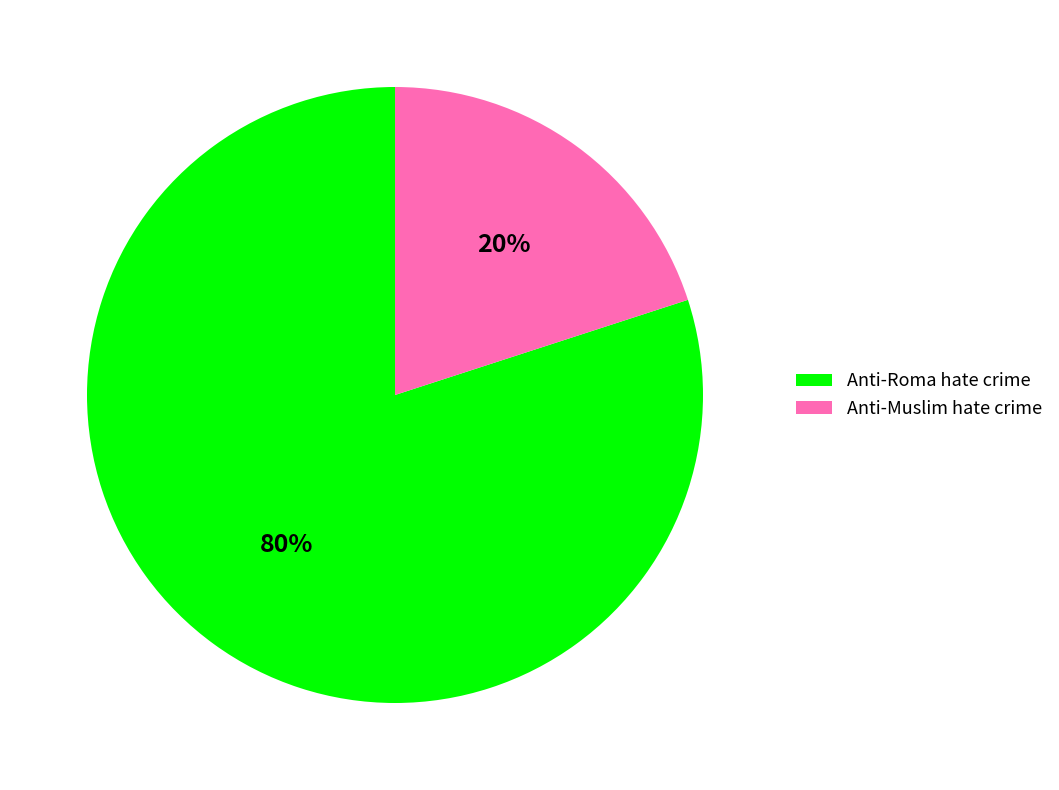

Between Anti-Muslim hate crime and Anti-Roma hate crime, which is larger?

Anti-Roma hate crime